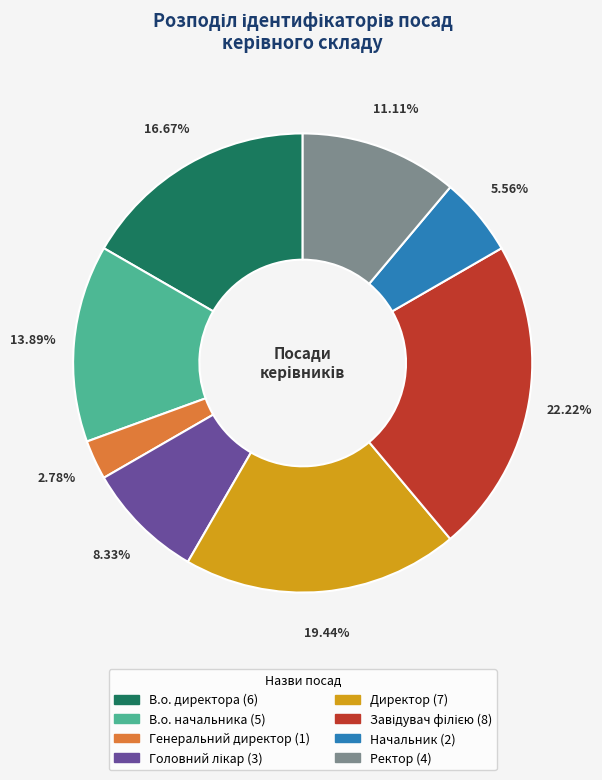

Is Ректор the majority of the pie?

No